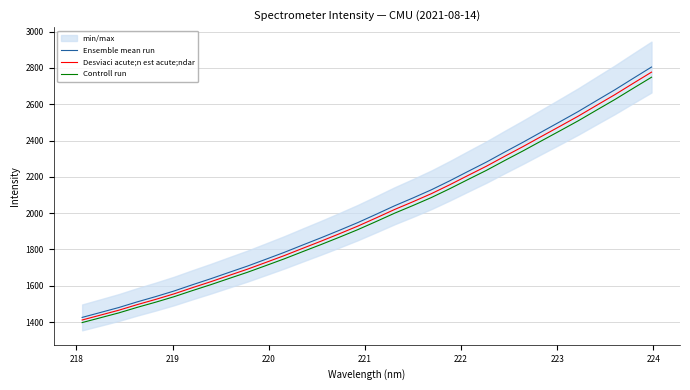

Rank the series by their average value, from lowest to highest.

Controll run, Desviaci acute;n est acute;ndar, Ensemble mean run